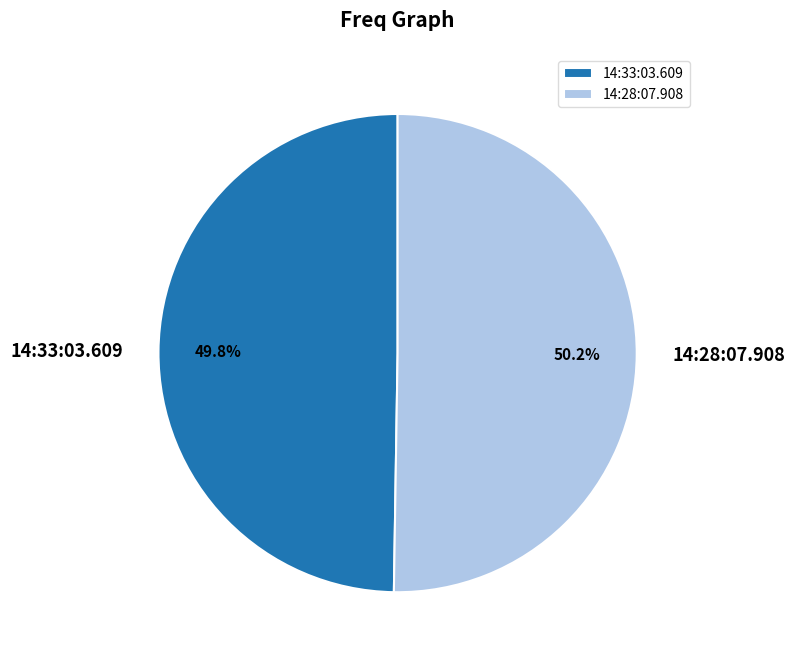

Approximately how many times larger is the value at 14:33:03.609 compared to 14:28:07.908?

1.0